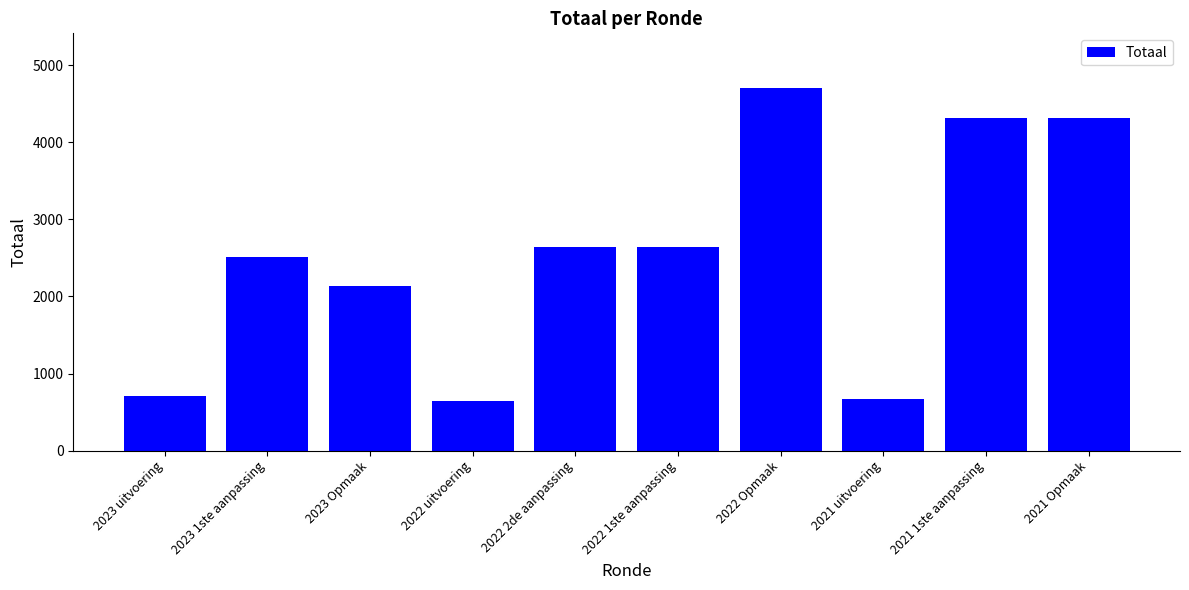

How many values are below 2643?

5